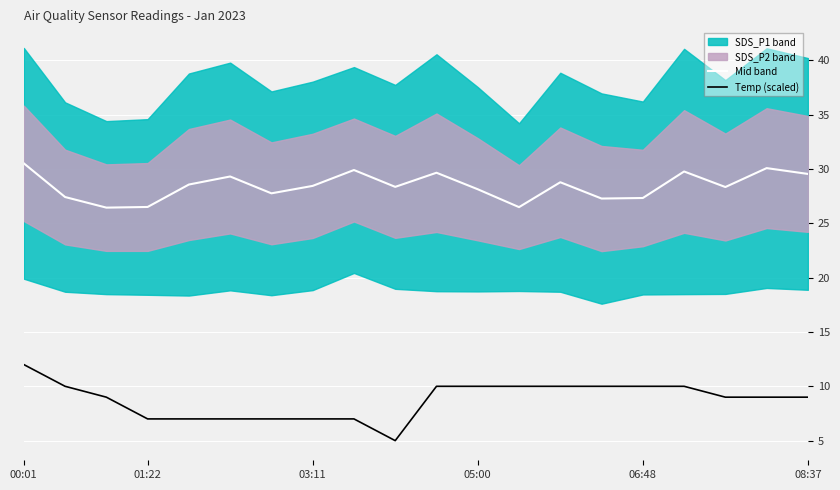

True or false: Mid band and Temp (scaled) intersect in this chart.

False